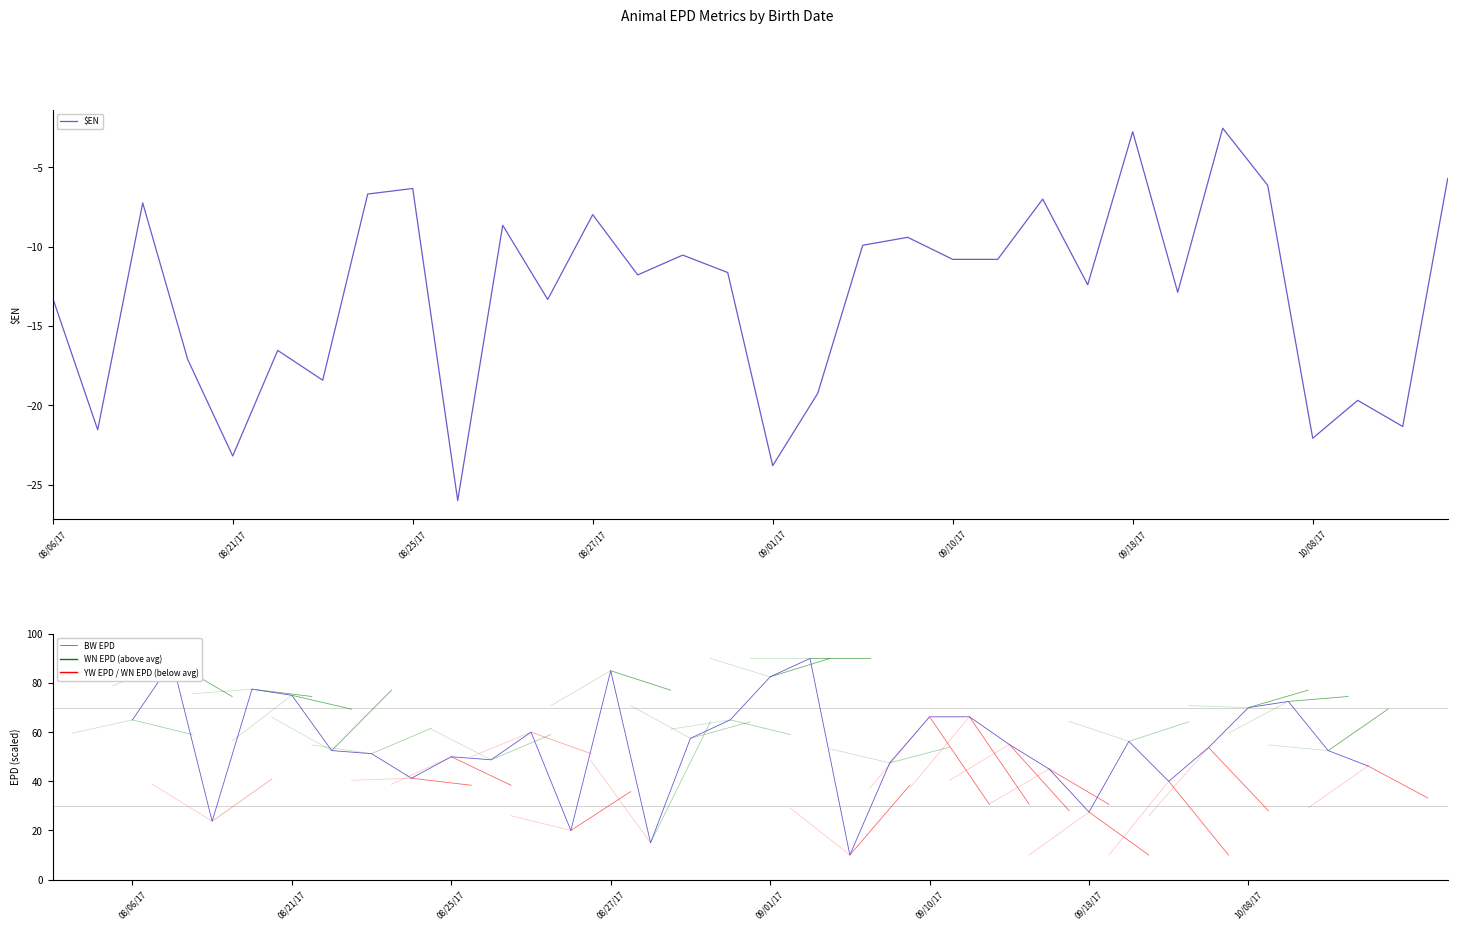

True or false: $EN has a value of -22.1 at 10/08/17.

True